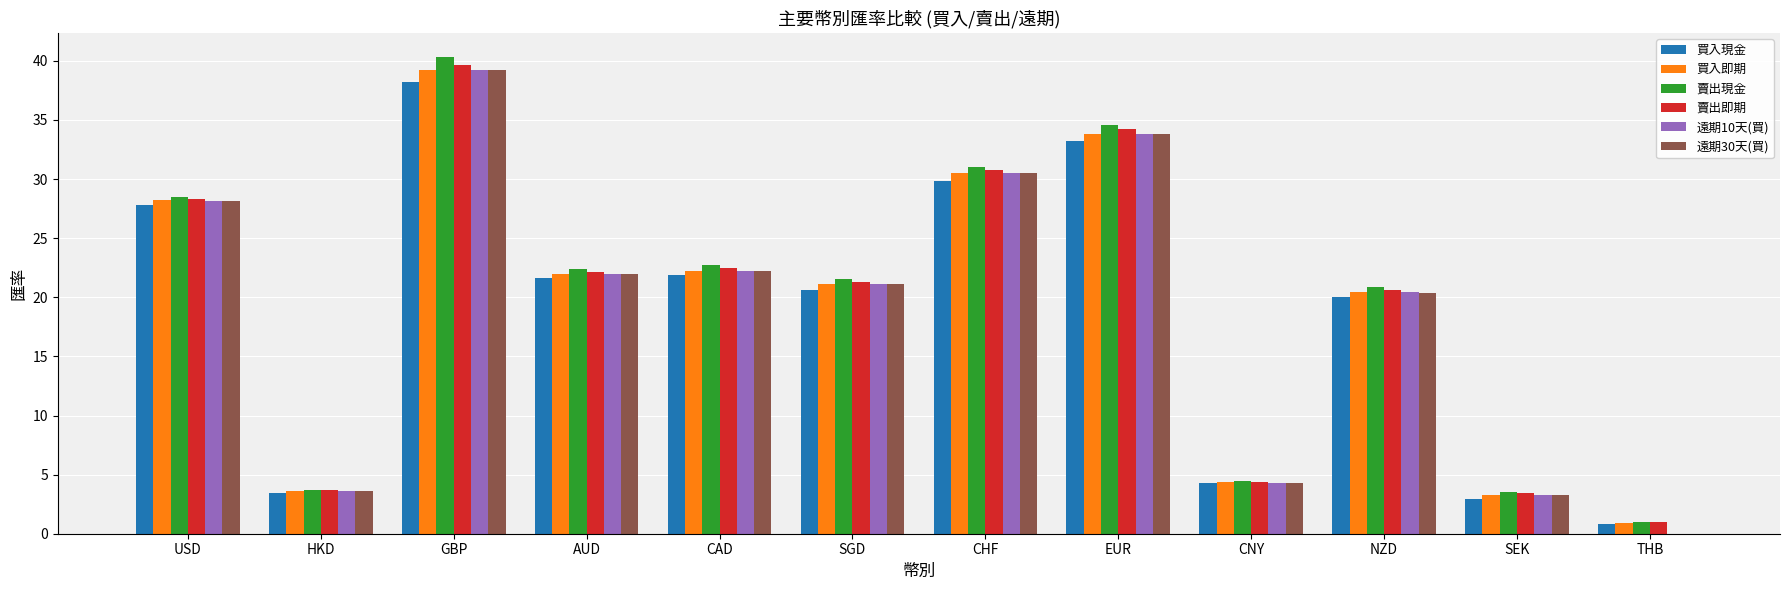

At which label does 買入即期 reach its peak?

GBP